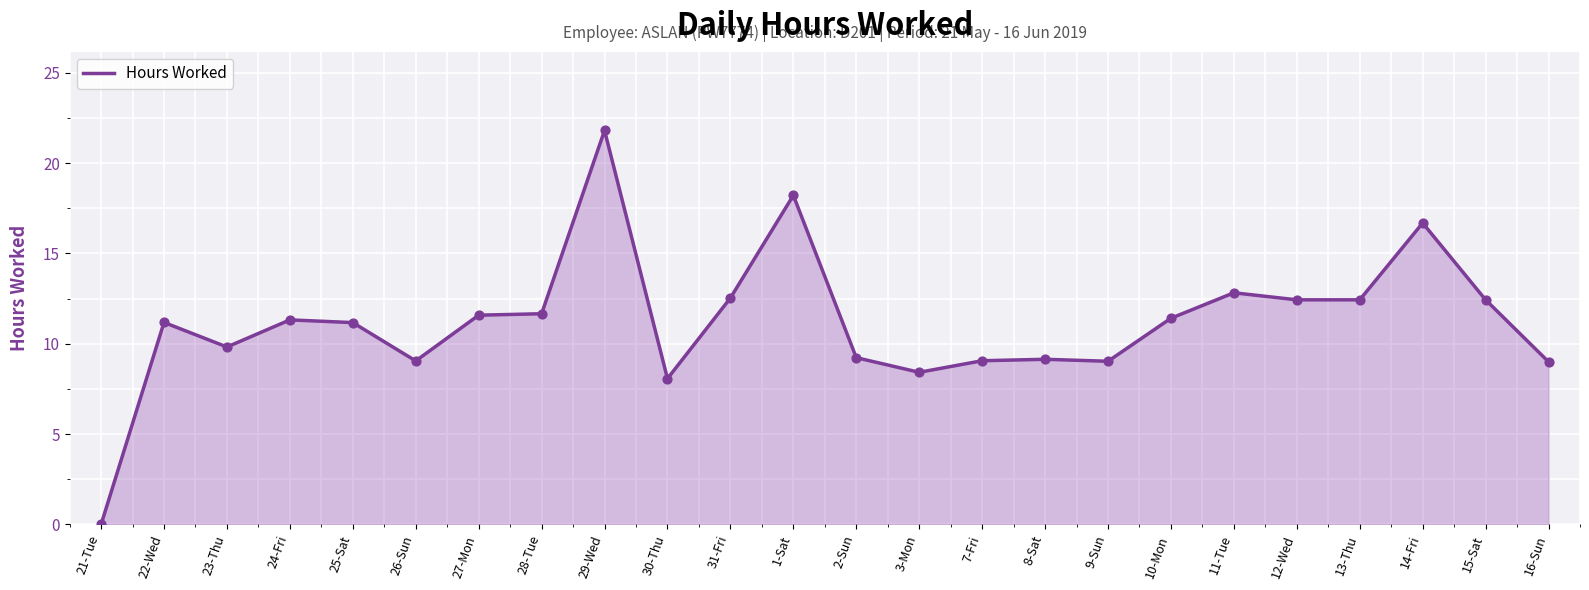

Between 13-Thu and 22-Wed, which is larger?

13-Thu